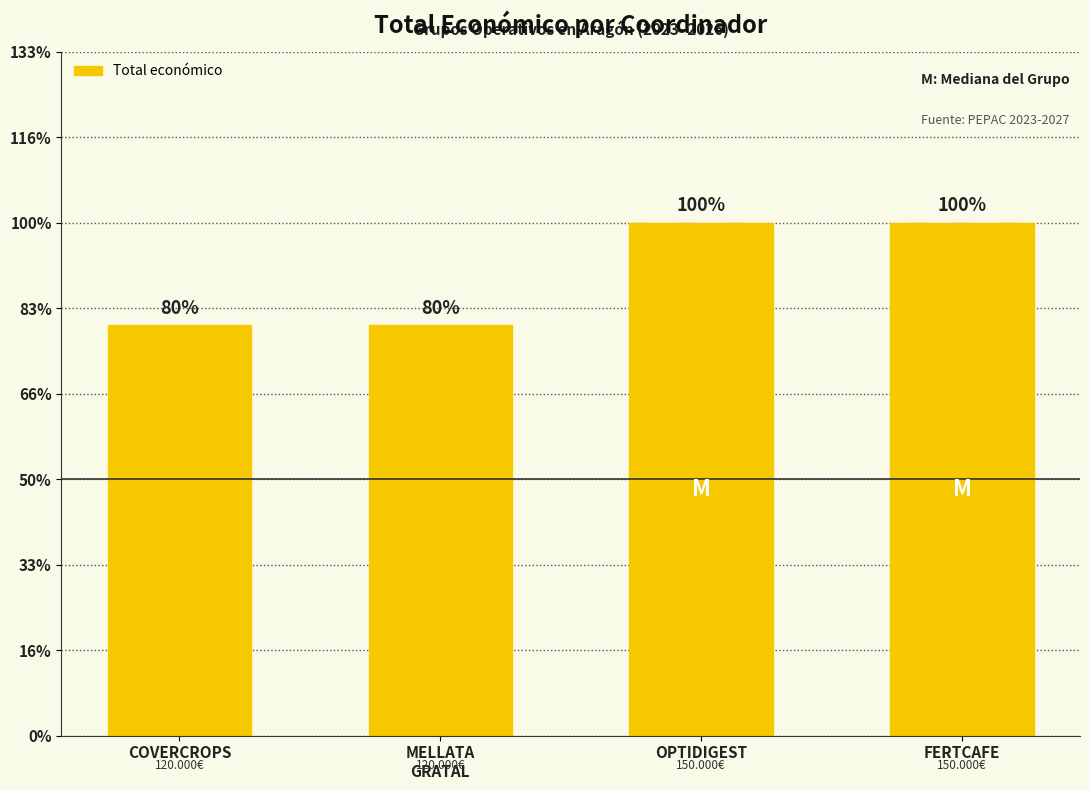

Reading left to right, what are all the values shown in this chart?

COVERCROPS=120000	MELLATA
GRATAL=120000	OPTIDIGEST=150000	FERTCAFE=150000